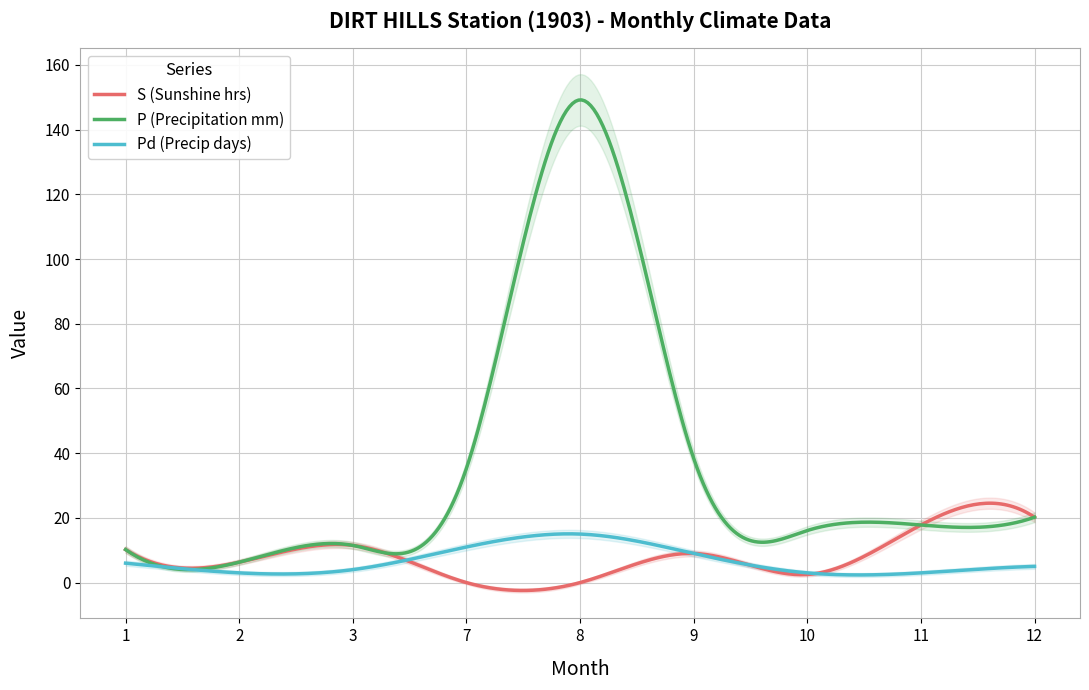

The P (Precipitation mm) series shows 257.2 at 8. True or false?

False